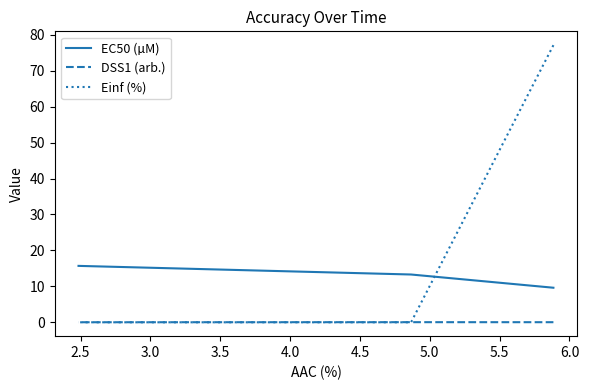

Which category has the lowest value in the Einf (%) series?

2.5